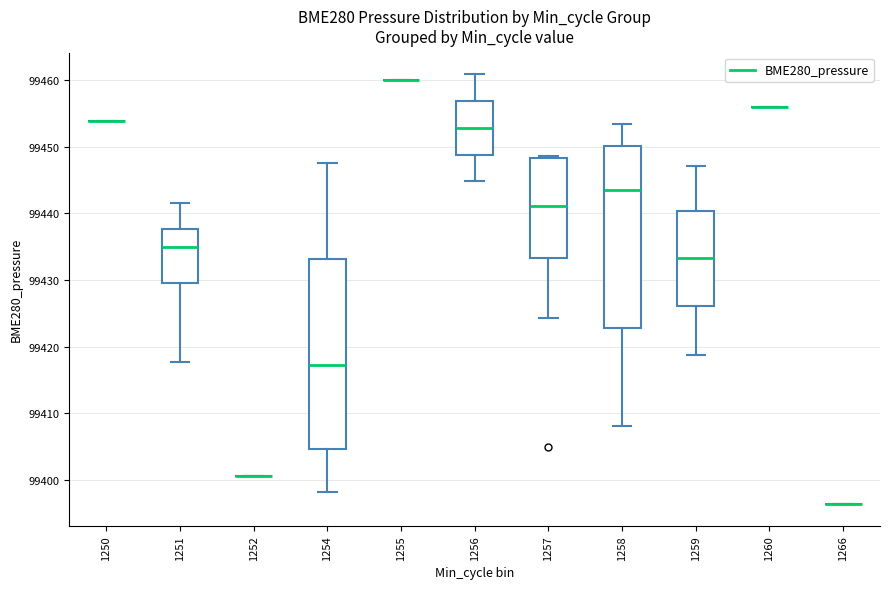

Where does the upper whisker of the box at x = 1251 end on the y-axis? The values are not printed on the chart, so give them approximately, as read against the axis.

99441